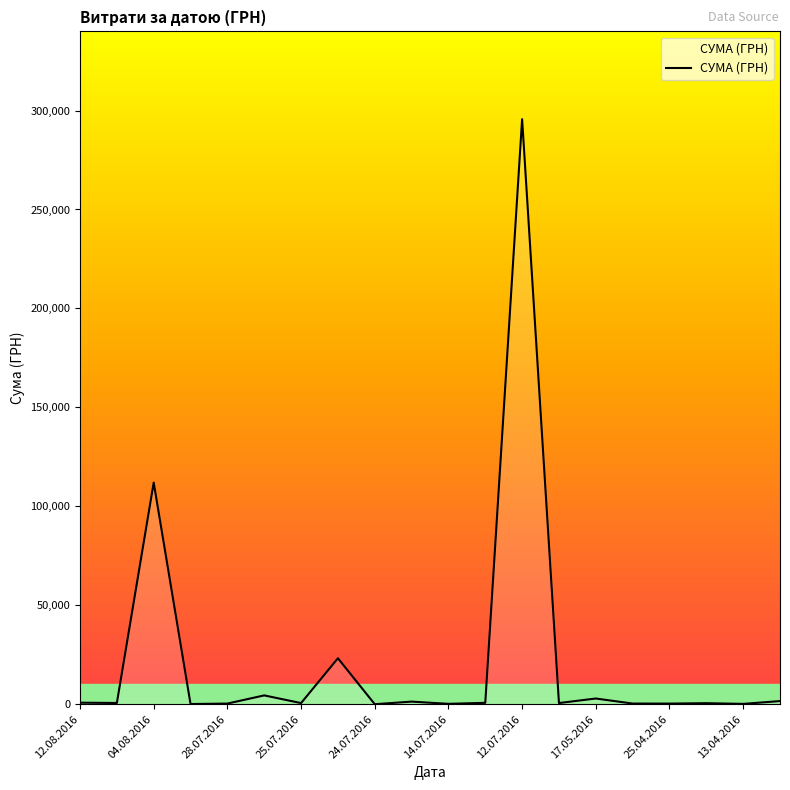

How many lines are shown in the chart?

1